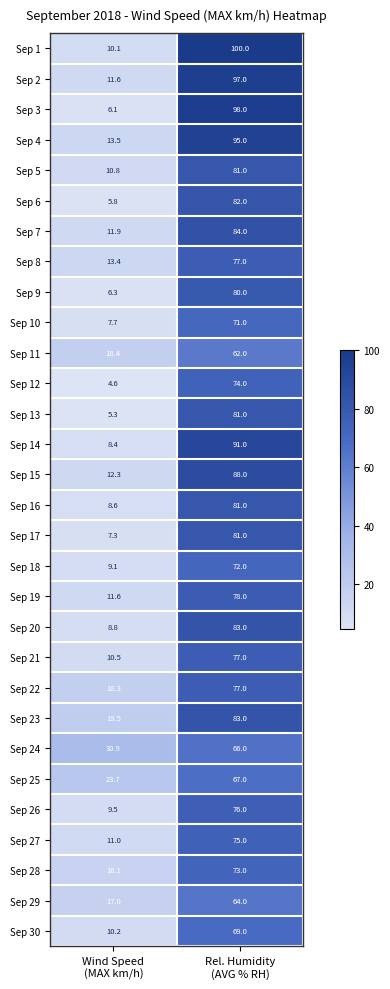

What is the maximum value for Sep 11?

62.0